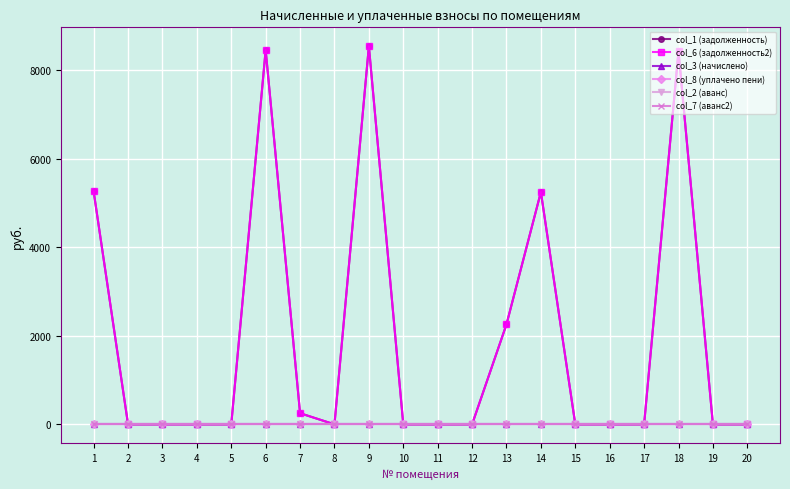

Is the value of col_6 (задолженность2) at 16 greater than the value of col_1 (задолженность) at 8?

No